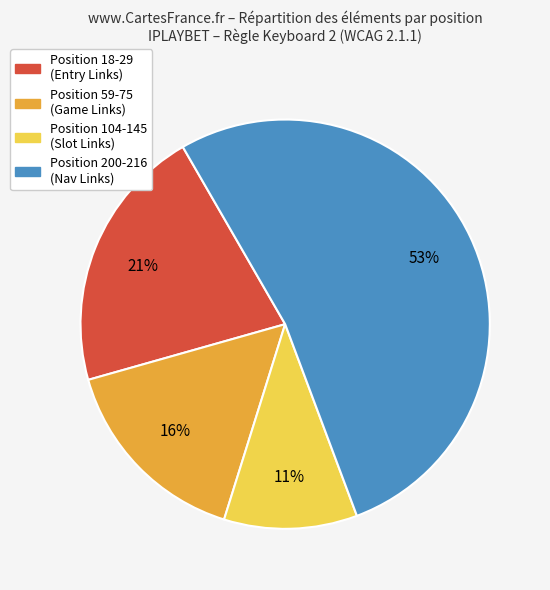

To the nearest percent, what is the difference between the largest and smallest slice percentages?

42%